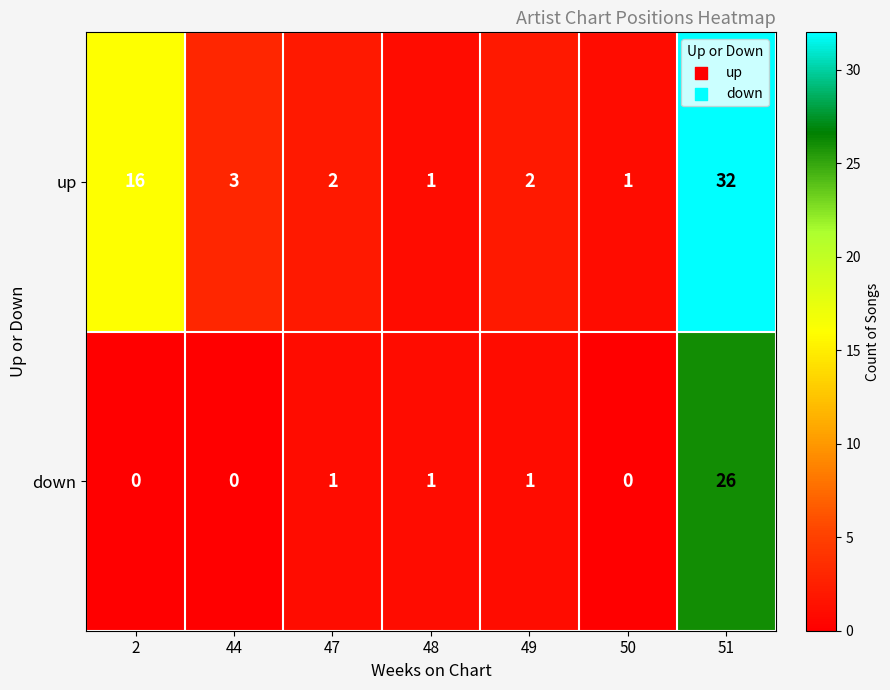

What is the difference between the maximum and minimum values in the up series?

31